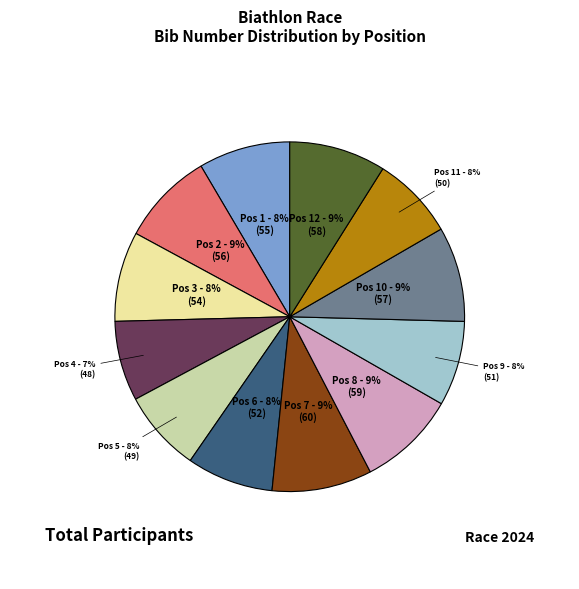

How many slices are in this pie chart?

12